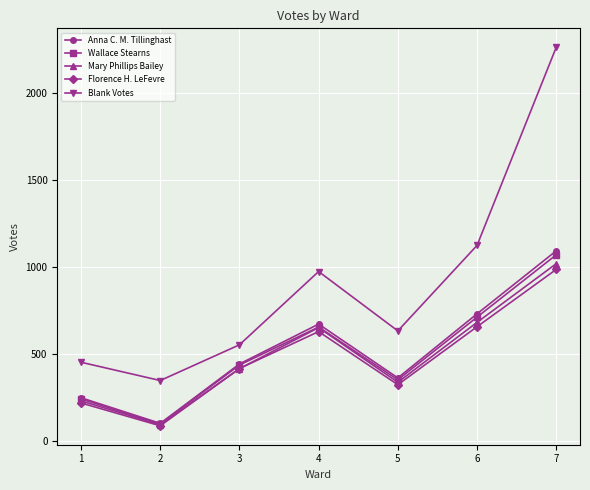

At how many categories does at least one series exceed 1323?

1